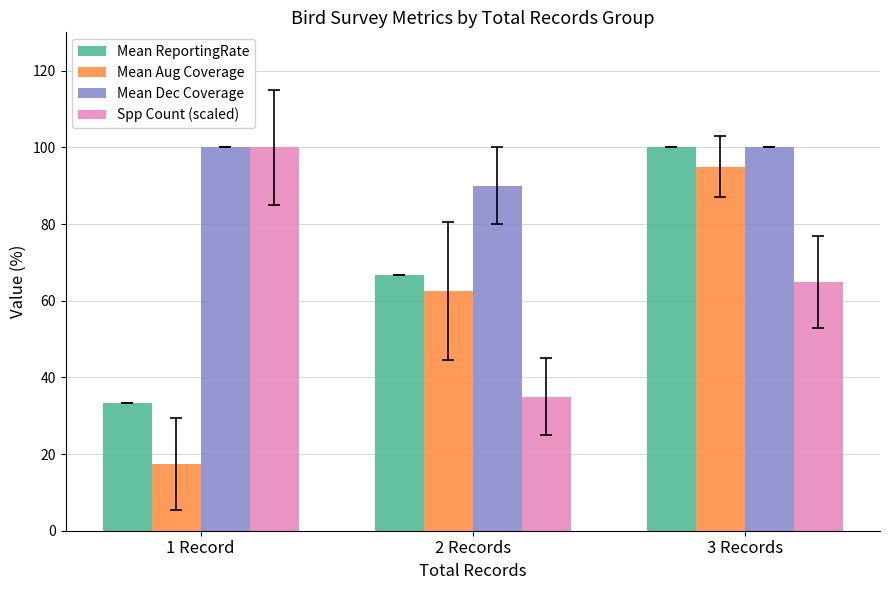

Where does the Spp Count (scaled) series first go above 65?

1 Record